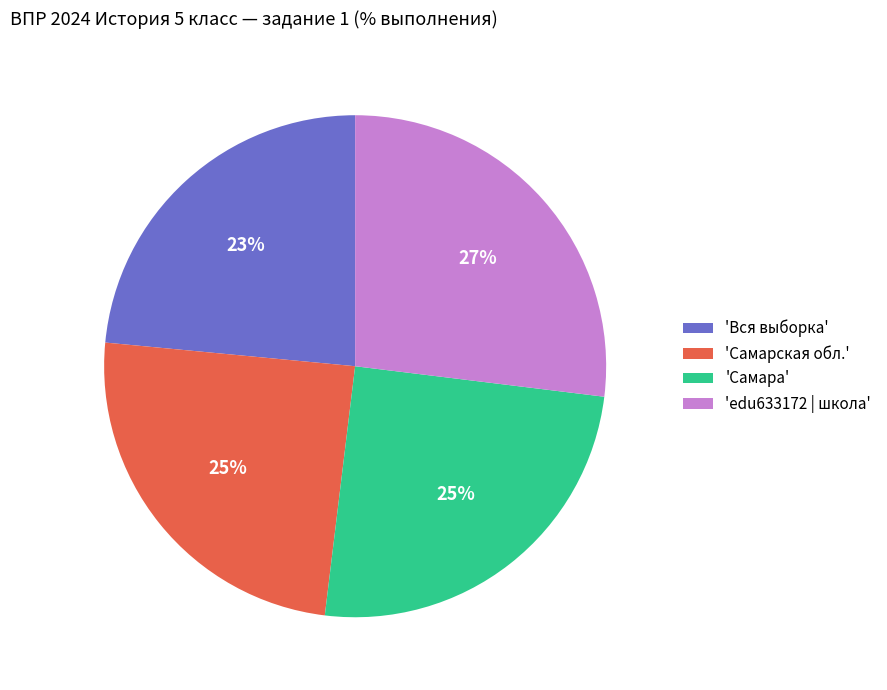

How many slices are in this pie chart?

4